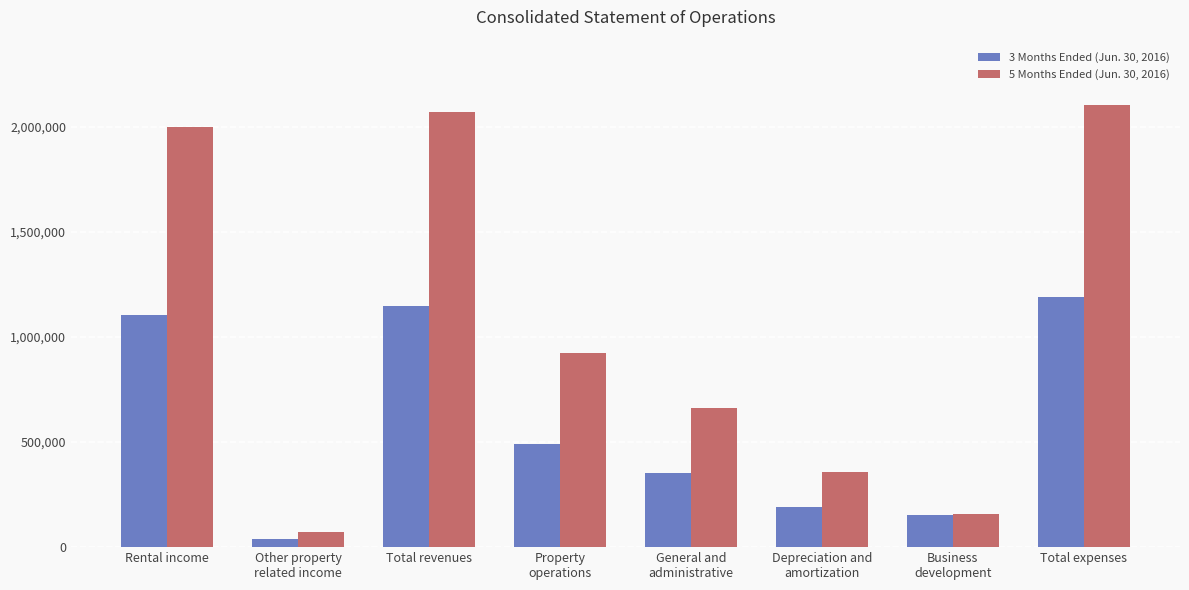

Which category has the highest value in the 5 Months Ended (Jun. 30, 2016) series?

Total expenses